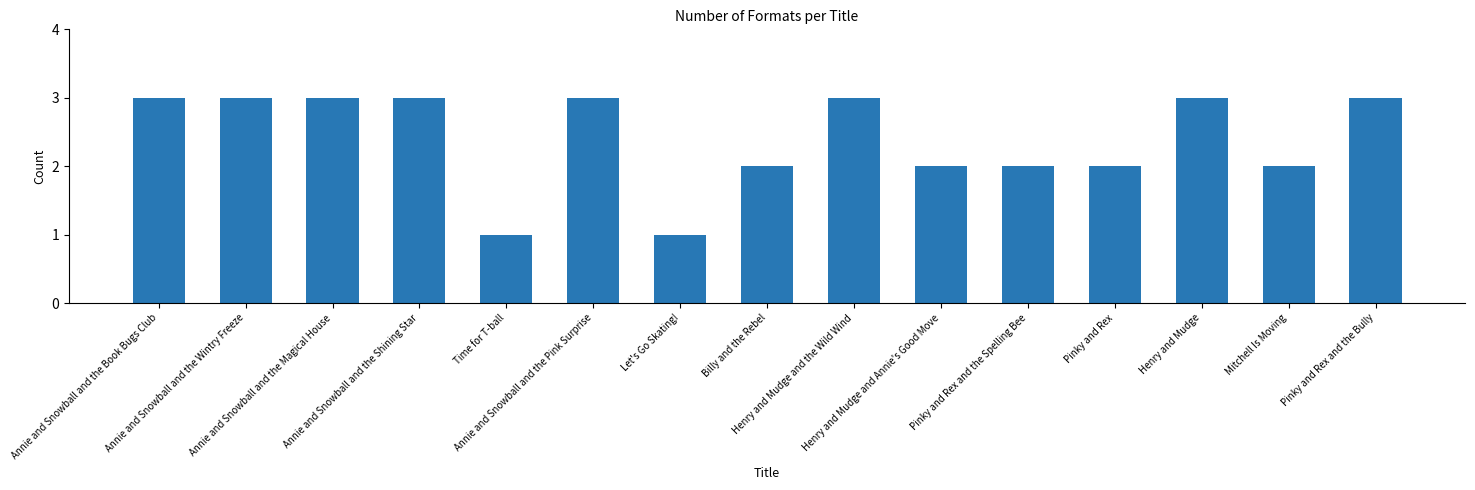

What is the greatest value displayed?

3